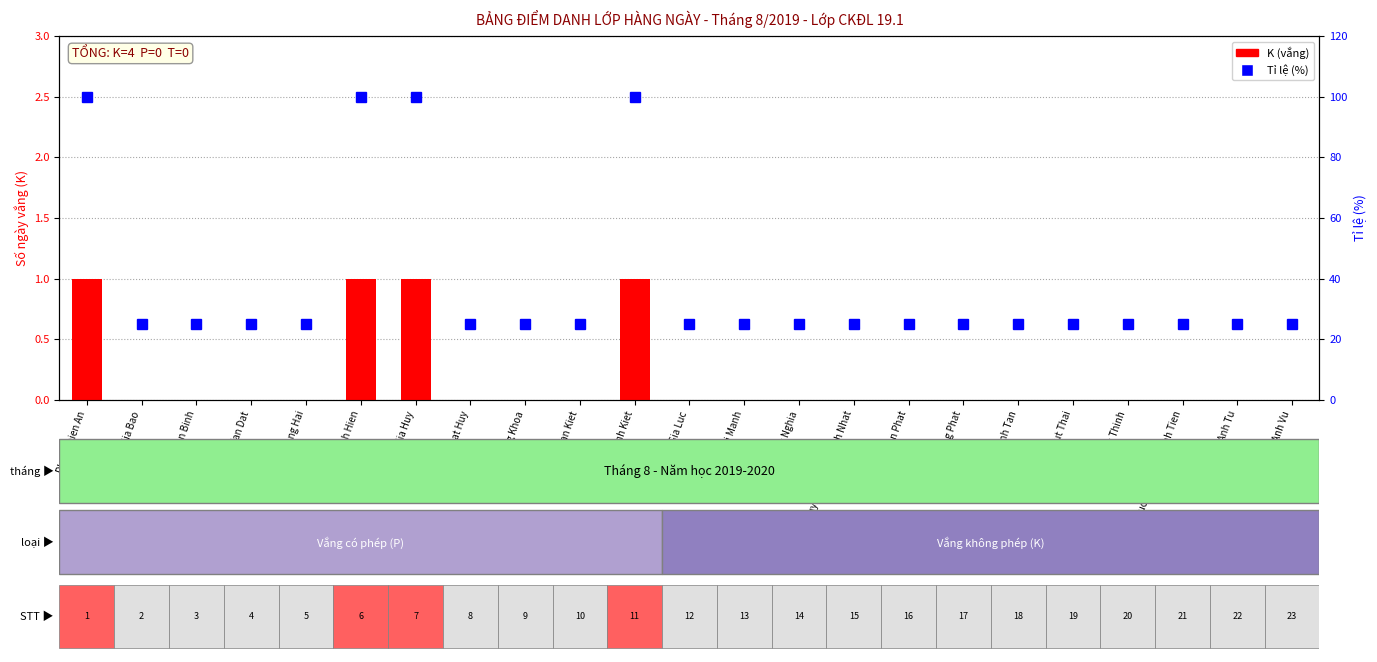

Is the value of Tỉ lệ vắng (%) at Phan Thien An greater than the value of K (Khong phep) at Dang Thai Manh?

Yes